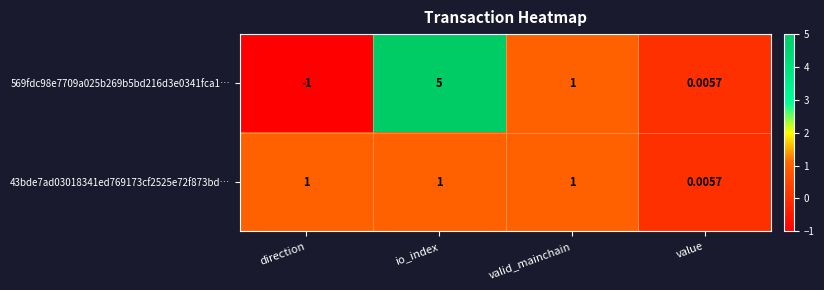

Which series changed the most between direction and value?

569fdc98e7709a025b269b5bd216d3e0341fca1…